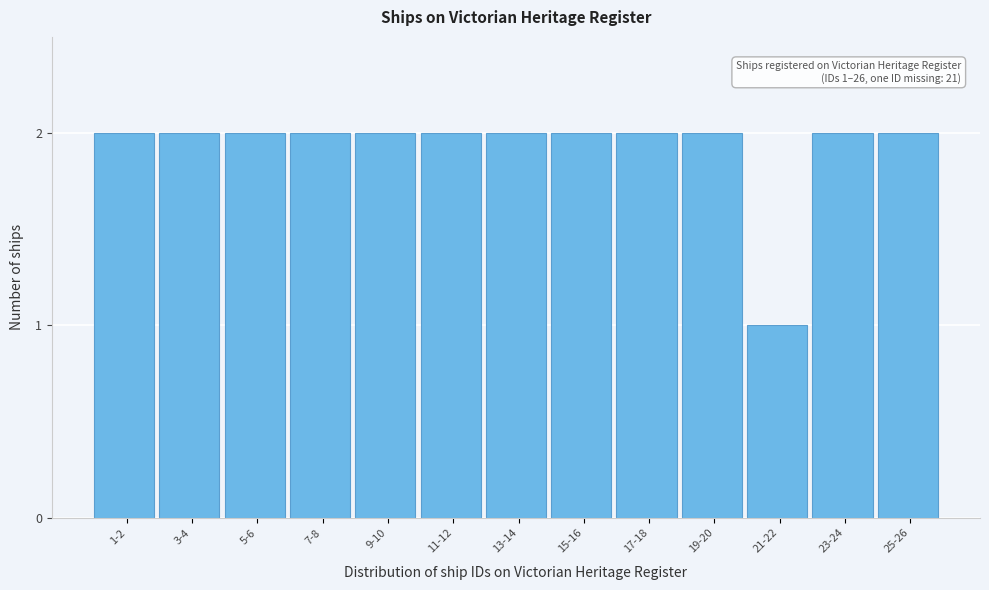

Reading left to right, what are all the values shown in this chart?

2	2	2	2	2	2	2	2	2	2	1	2	2